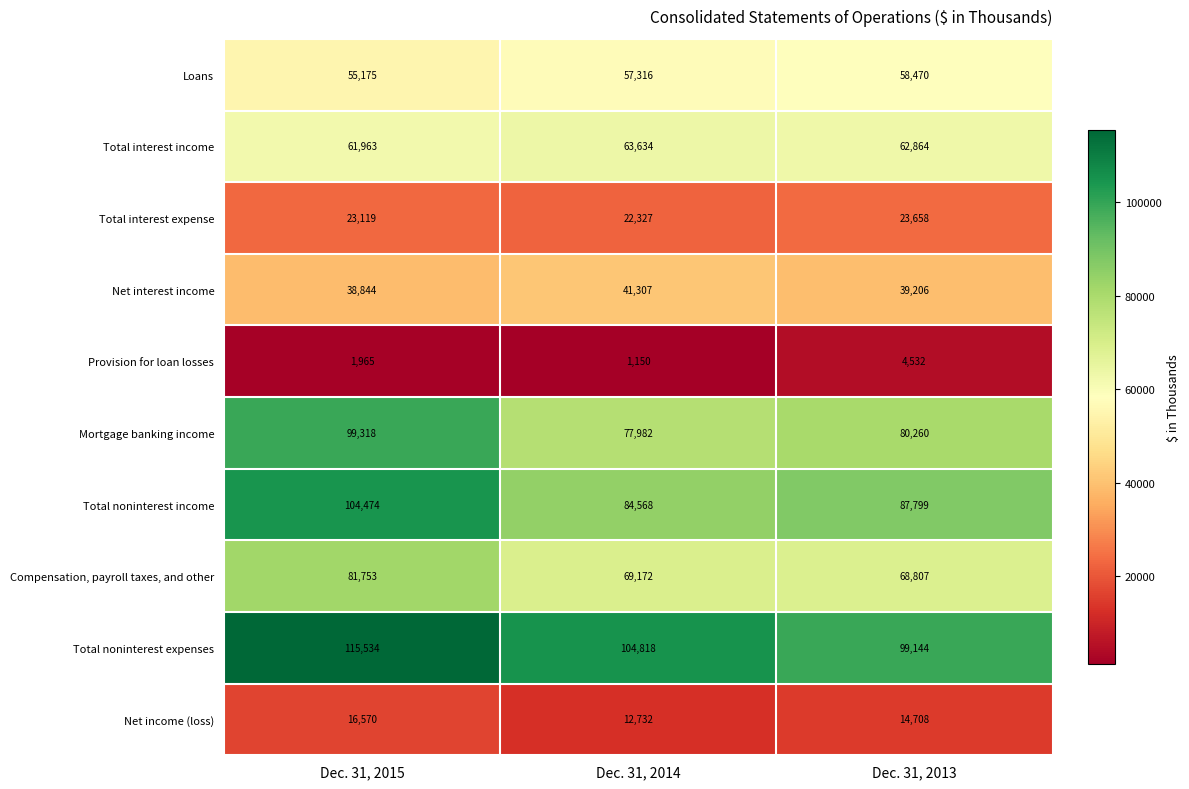

Reading right to left, what are all the values shown in this chart?

Loans: Dec. 31, 2013=58470	Dec. 31, 2014=57316	Dec. 31, 2015=55175
Total interest income: Dec. 31, 2013=62864	Dec. 31, 2014=63634	Dec. 31, 2015=61963
Total interest expense: Dec. 31, 2013=23658	Dec. 31, 2014=22327	Dec. 31, 2015=23119
Net interest income: Dec. 31, 2013=39206	Dec. 31, 2014=41307	Dec. 31, 2015=38844
Provision for loan losses: Dec. 31, 2013=4532	Dec. 31, 2014=1150	Dec. 31, 2015=1965
Mortgage banking income: Dec. 31, 2013=80260	Dec. 31, 2014=77982	Dec. 31, 2015=99318
Total noninterest income: Dec. 31, 2013=87799	Dec. 31, 2014=84568	Dec. 31, 2015=104474
Compensation, payroll taxes, and other: Dec. 31, 2013=68807	Dec. 31, 2014=69172	Dec. 31, 2015=81753
Total noninterest expenses: Dec. 31, 2013=99144	Dec. 31, 2014=104818	Dec. 31, 2015=115534
Net income (loss): Dec. 31, 2013=14708	Dec. 31, 2014=12732	Dec. 31, 2015=16570